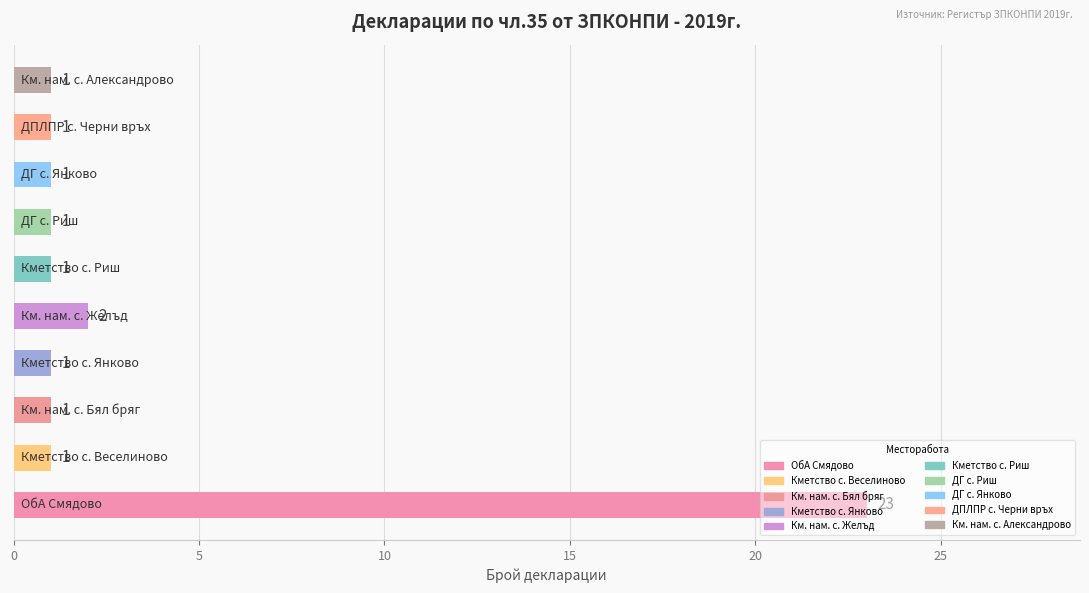

What is the greatest value displayed?

23